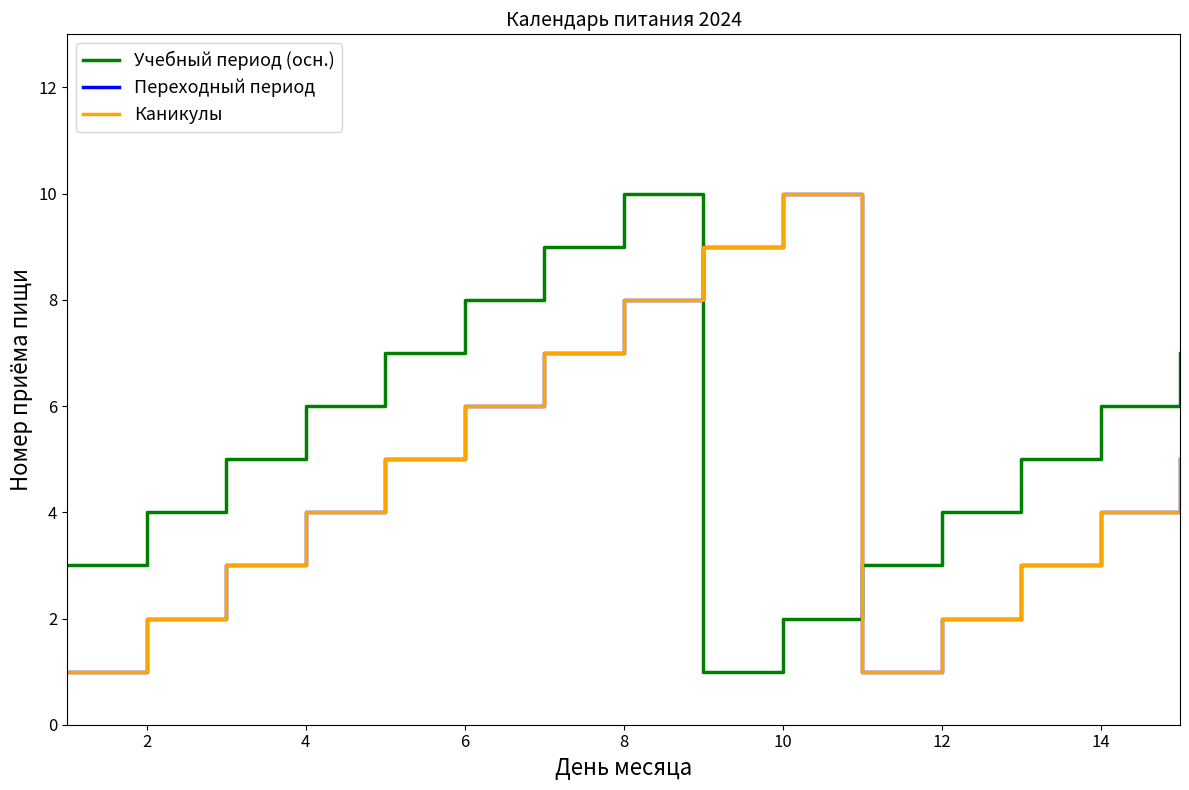

The value of Учебный период (осн.) at 16 is 2. True or false?

False